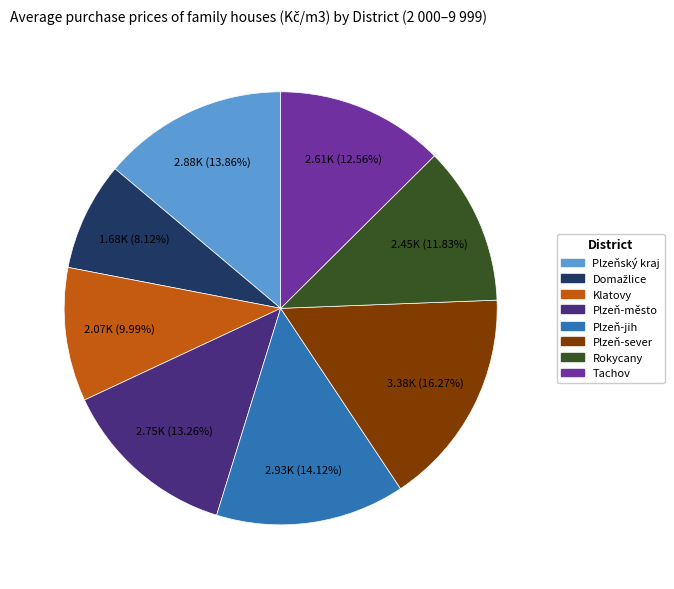

Is it true that Tachov is 13% of the pie?

True